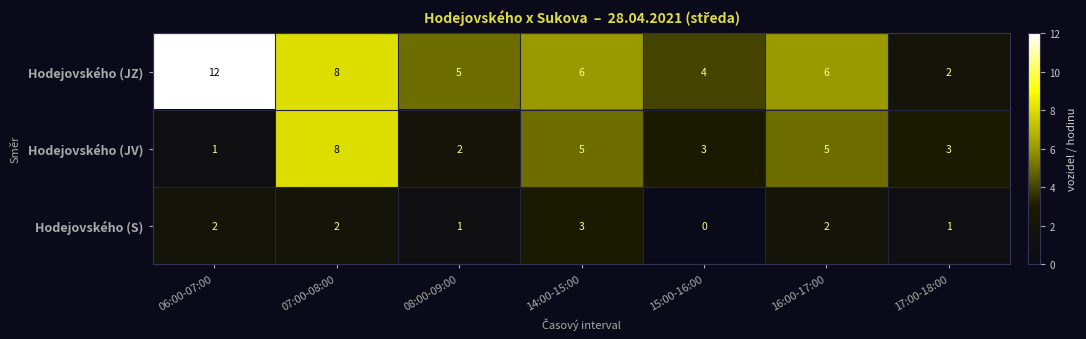

The Hodejovského (JV) series shows 8 at 07:00-08:00. True or false?

True